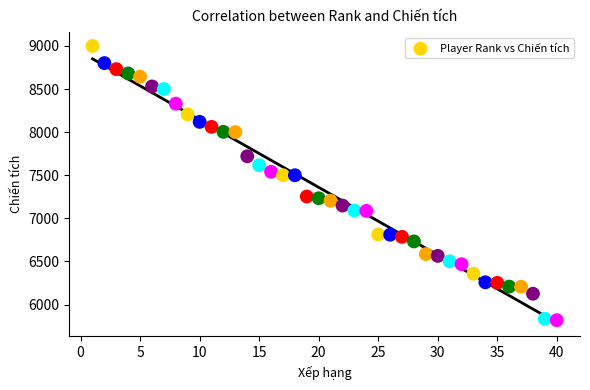

What is the range of X values (max minus min)?

39